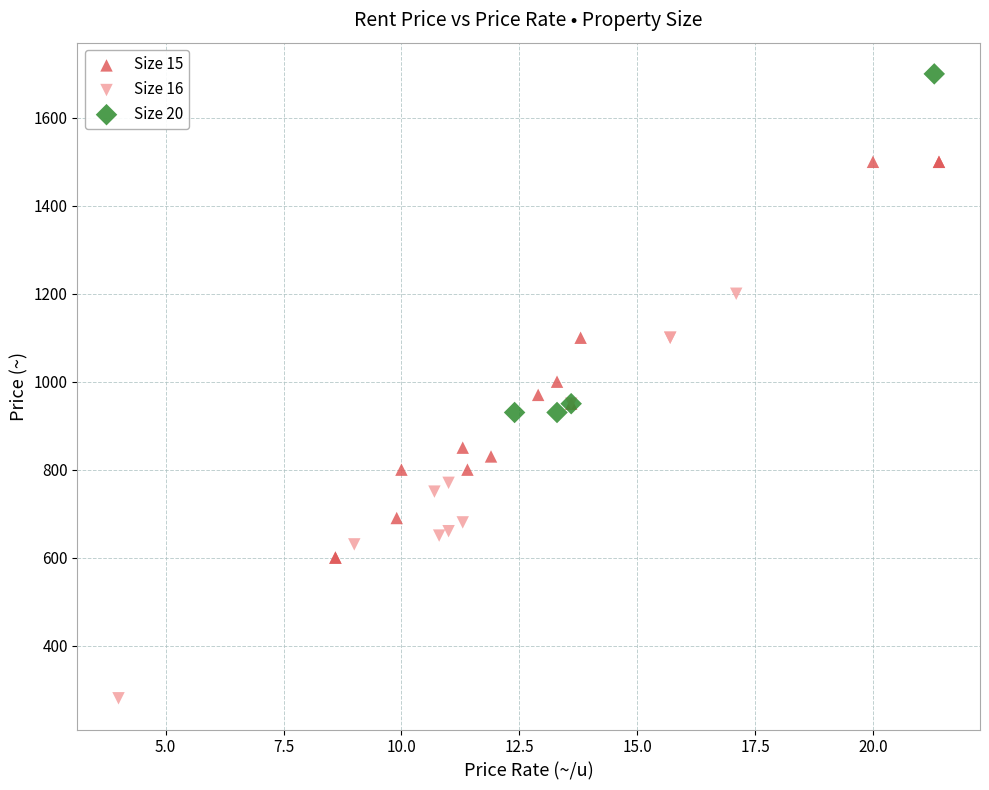

Which series reaches the maximum Y coordinate?

Size 20